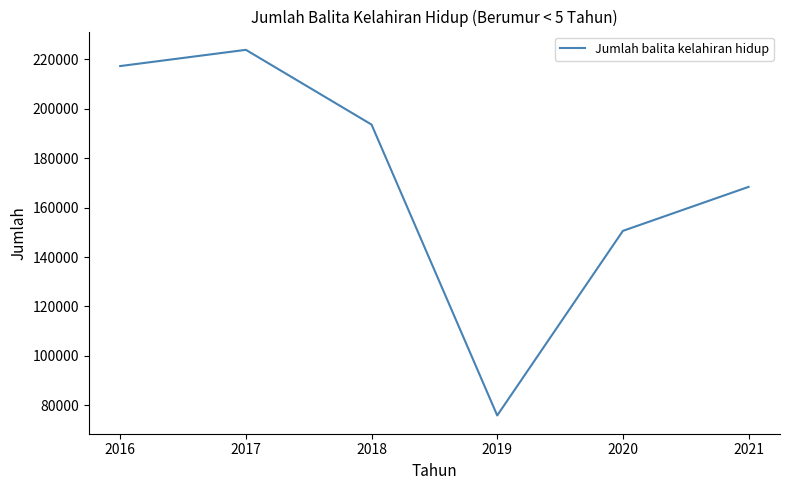

Where is the first local minimum?

2019